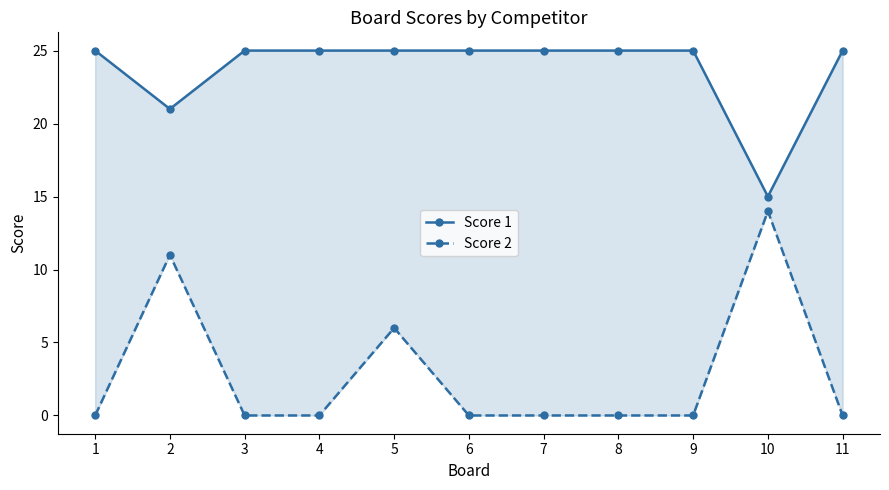

List the series in order of their overall mean, highest first.

Score 1, Score 2